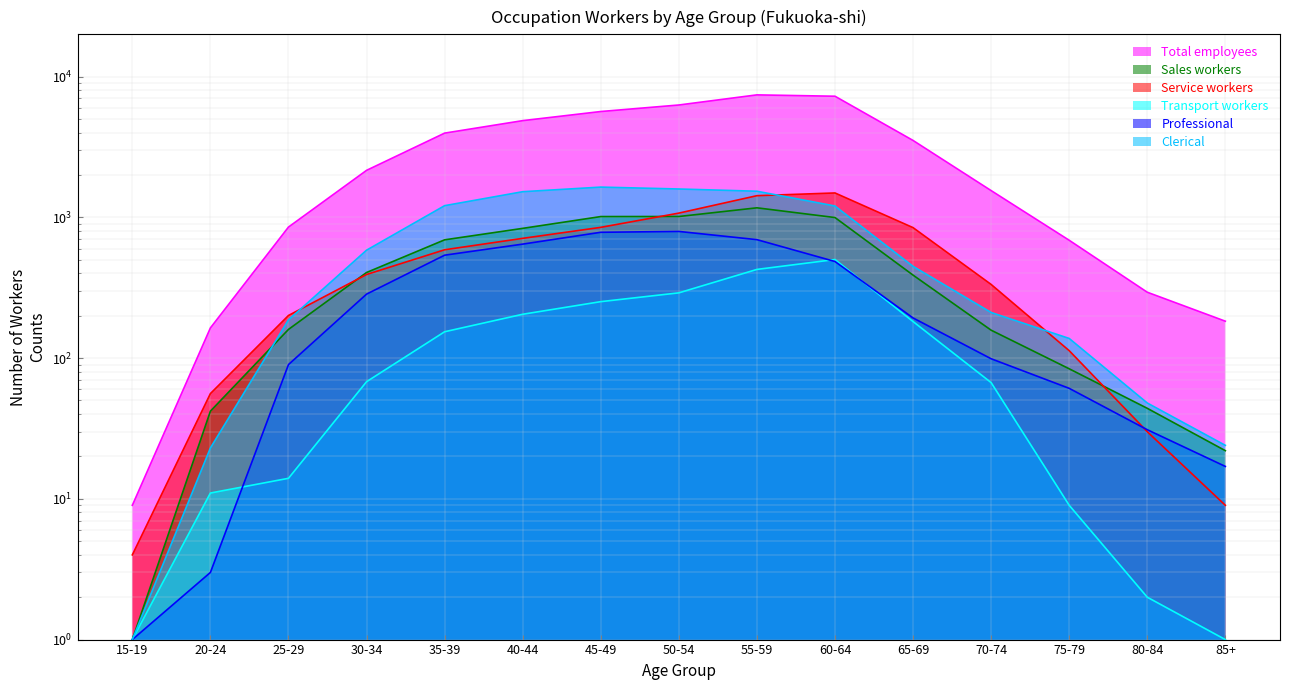

What are all the series names shown in the legend?

Total employees, Sales workers, Service workers, Transport workers, Professional, Clerical